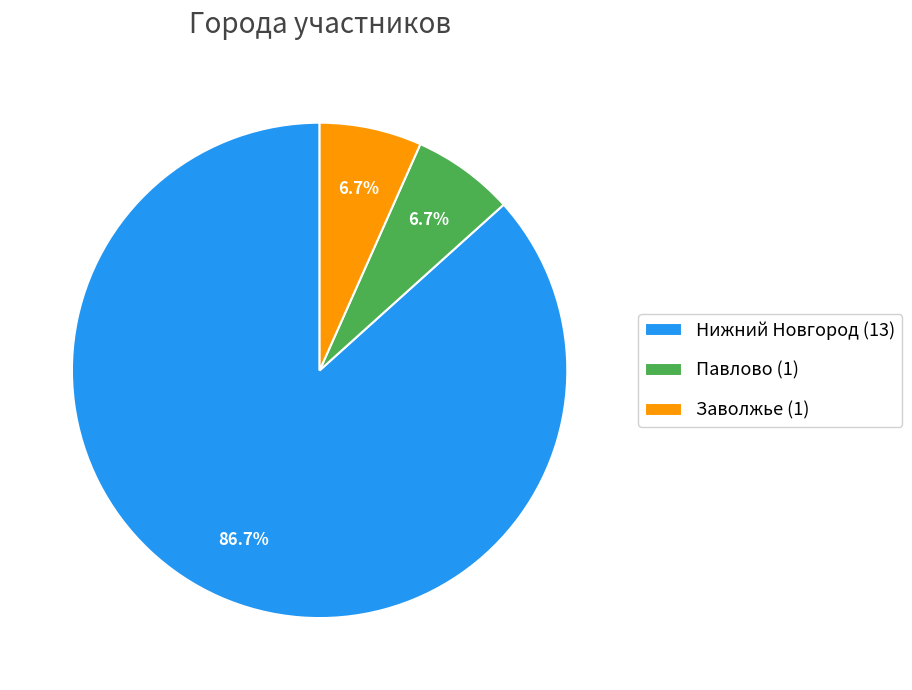

To the nearest percent, what is the difference between the largest and smallest slice percentages?

80%